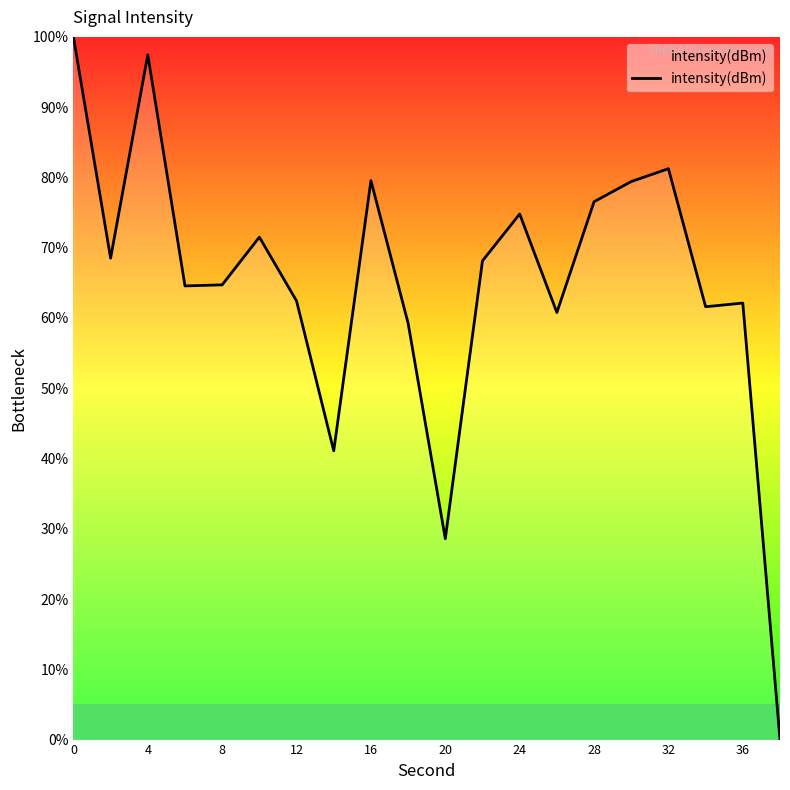

What is the maximum value shown in the chart?

100.0